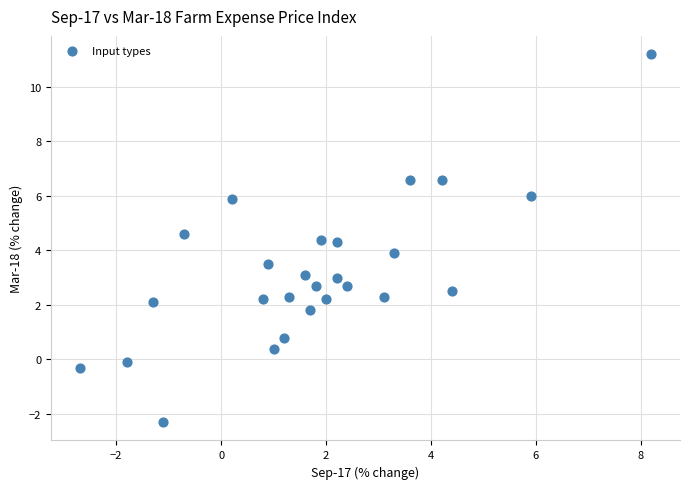

What is the range of X values (max minus min)?

10.9